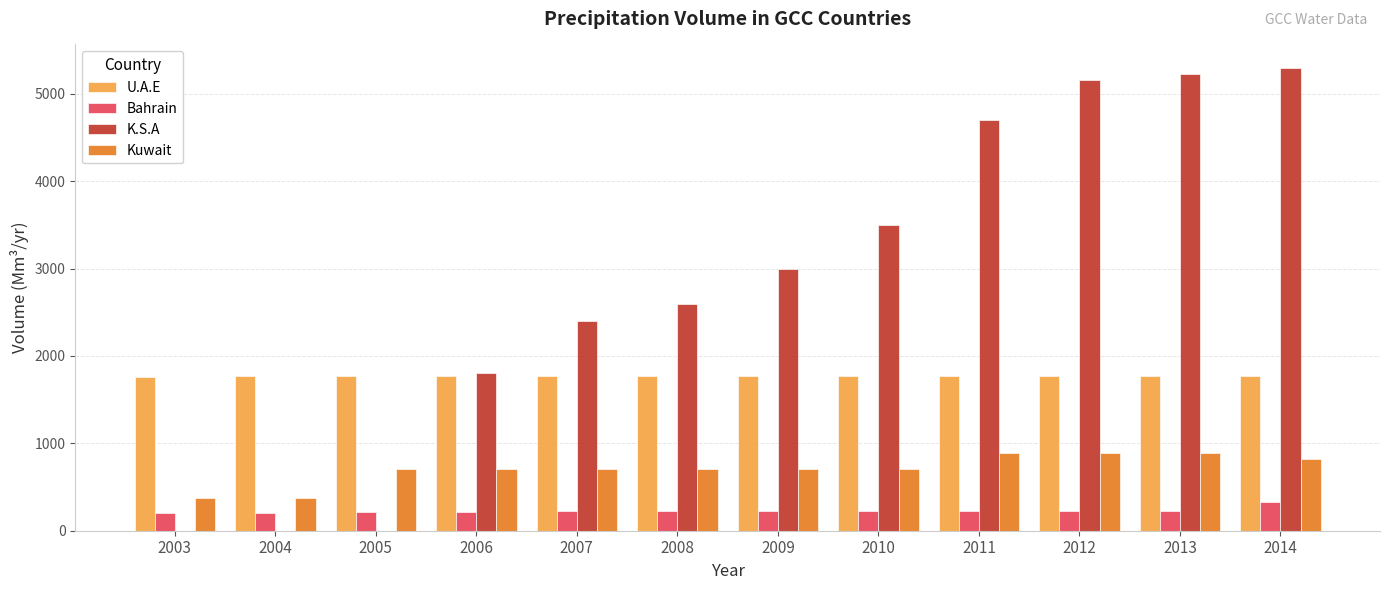

What is the sum of the Kuwait values at 2009 and 2003?

1088.6